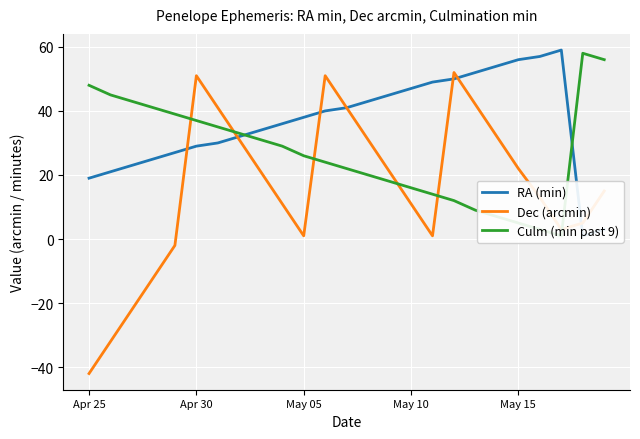

Which category has the lowest value in the Dec (arcmin) series?

Apr 25